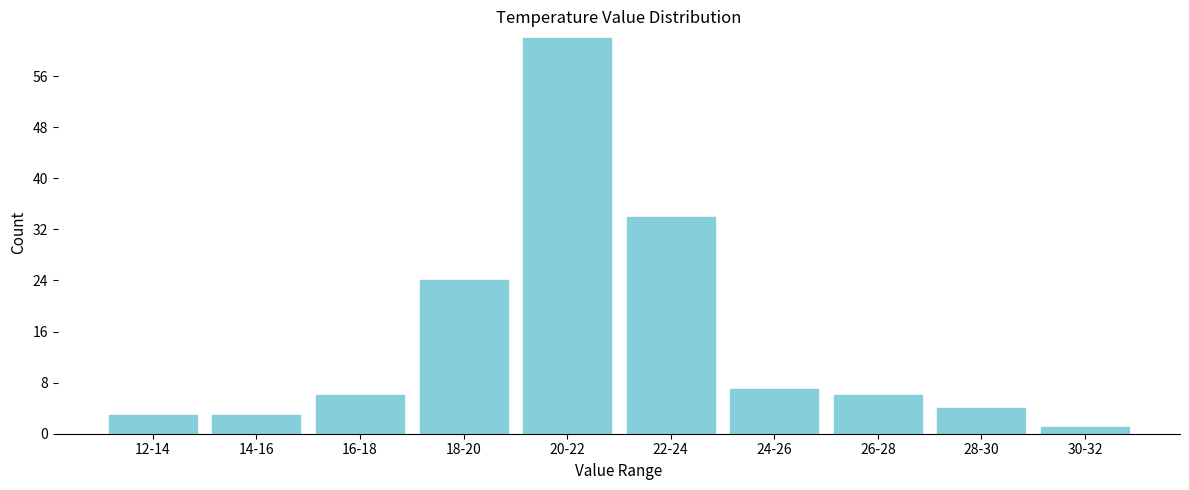

Reading right to left, transcribe all the data shown in this chart.

30-32=1	28-30=4	26-28=6	24-26=7	22-24=34	20-22=62	18-20=24	16-18=6	14-16=3	12-14=3